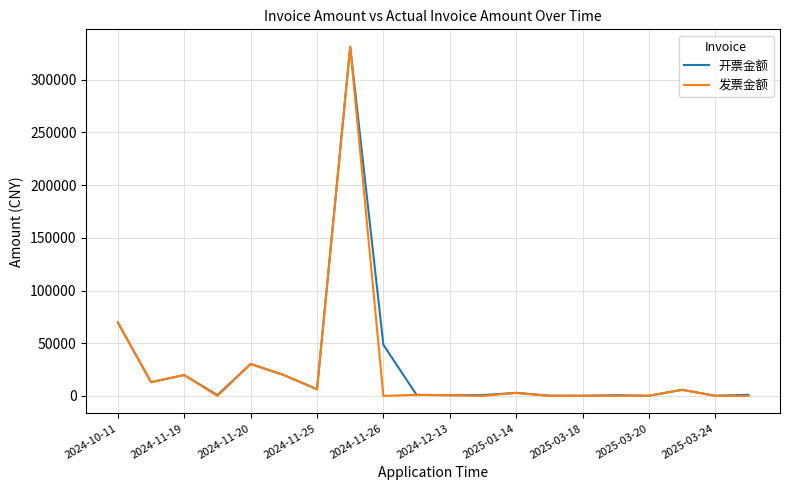

How many lines are shown in the chart?

2